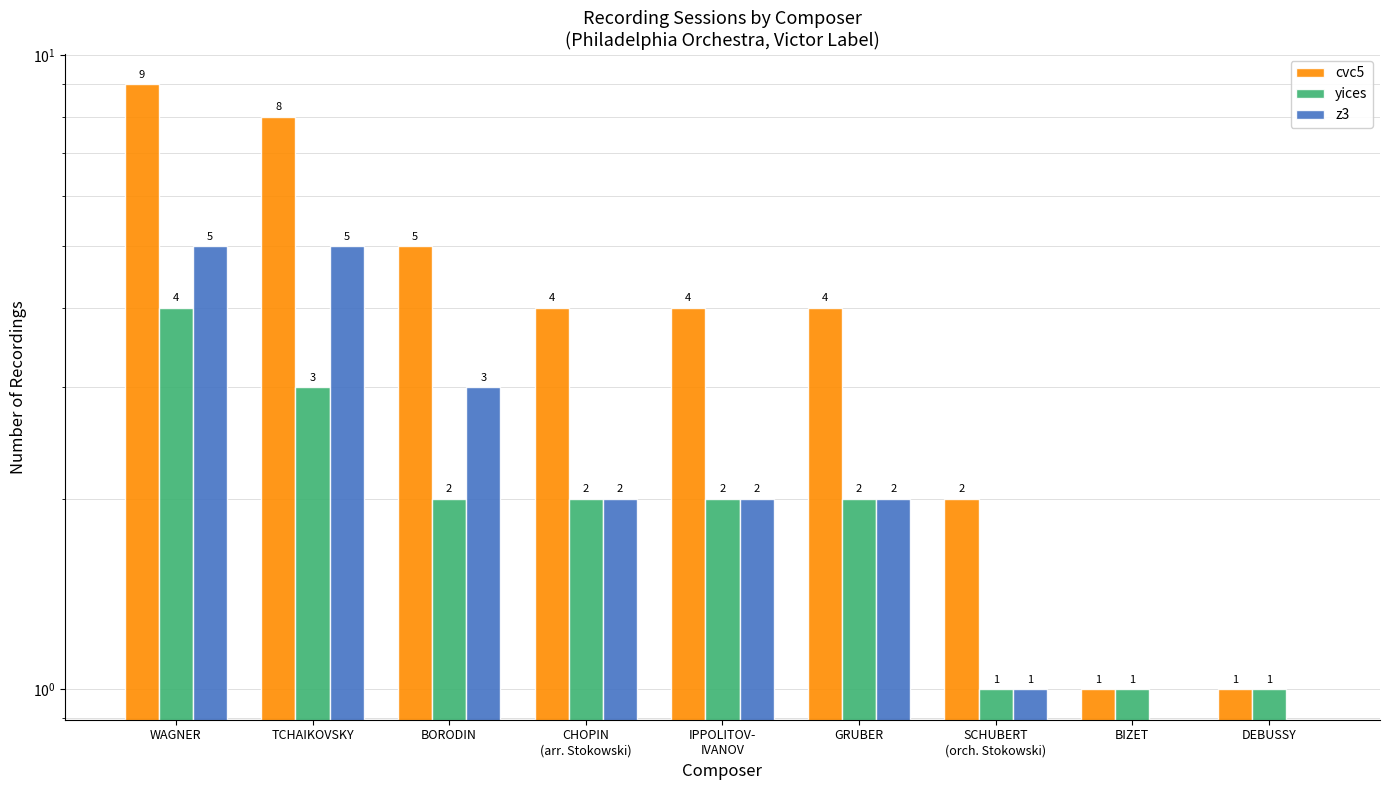

The yices series shows 4 at TCHAIKOVSKY. True or false?

False